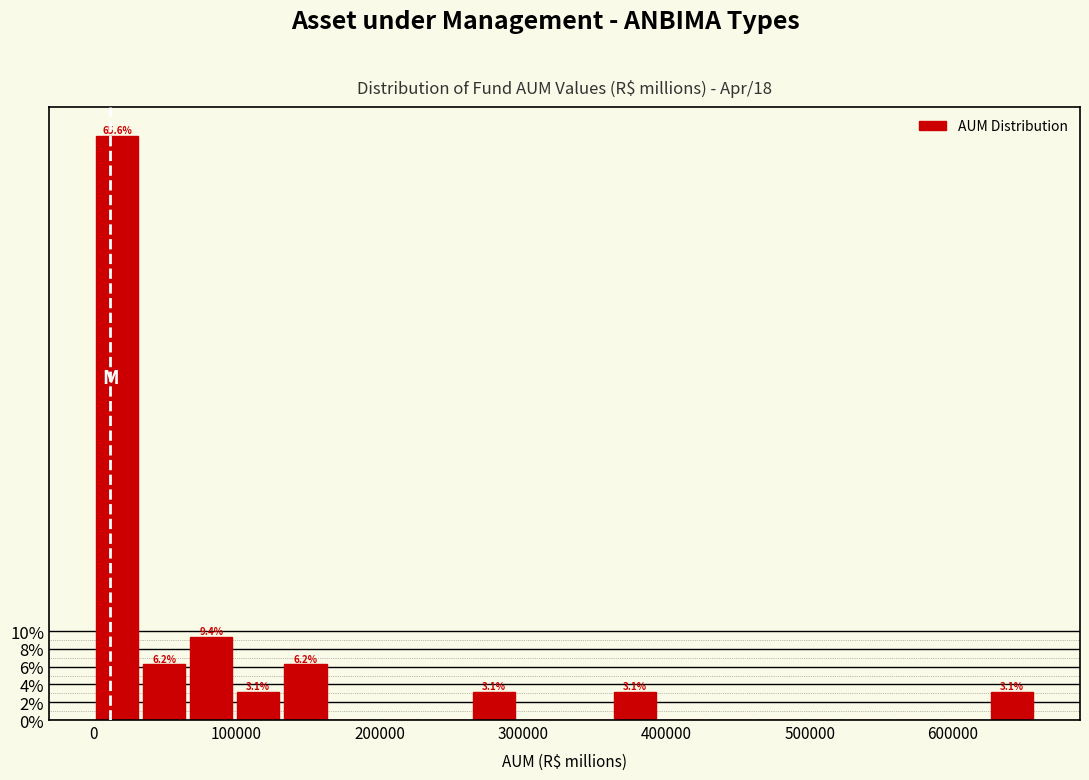

Read against the x-axis, roughly where is the centre of the tallest bar?

20000